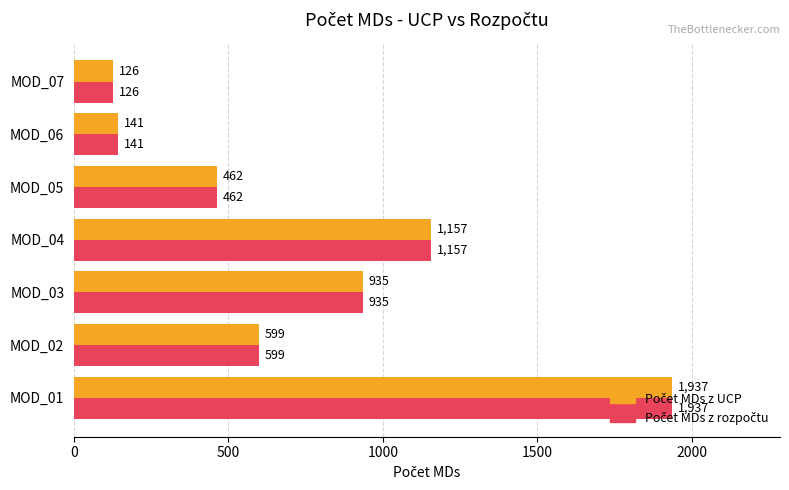

At which category is the sum across all series the highest?

MOD_01